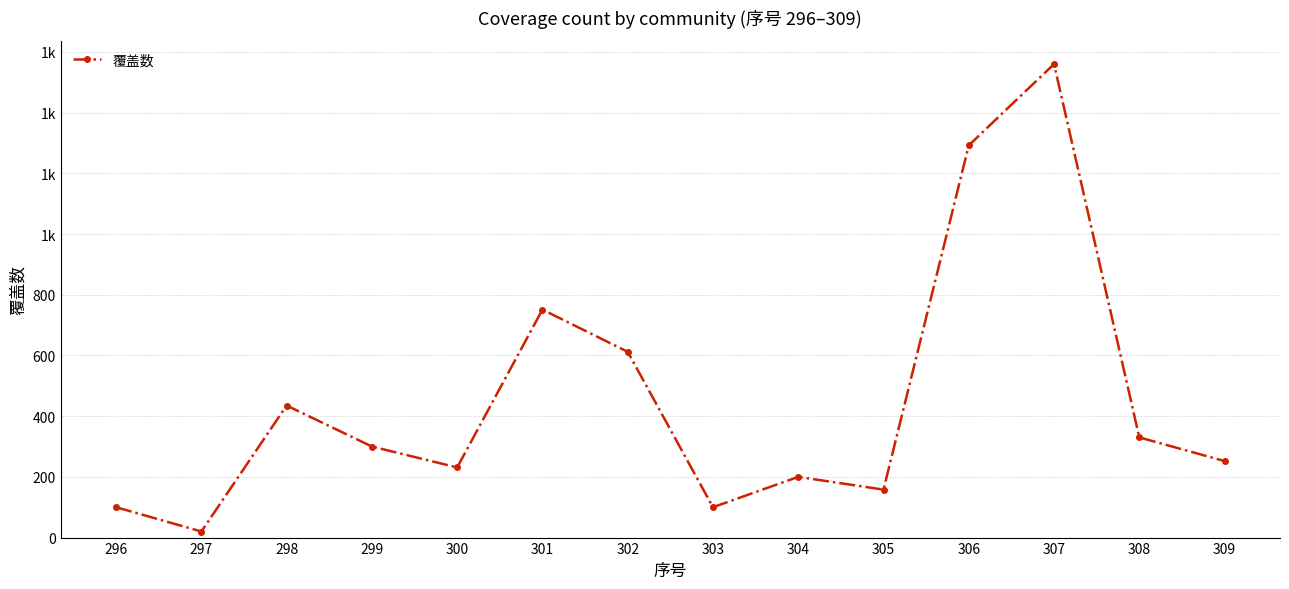

Does the chart have visible grid lines?

Yes